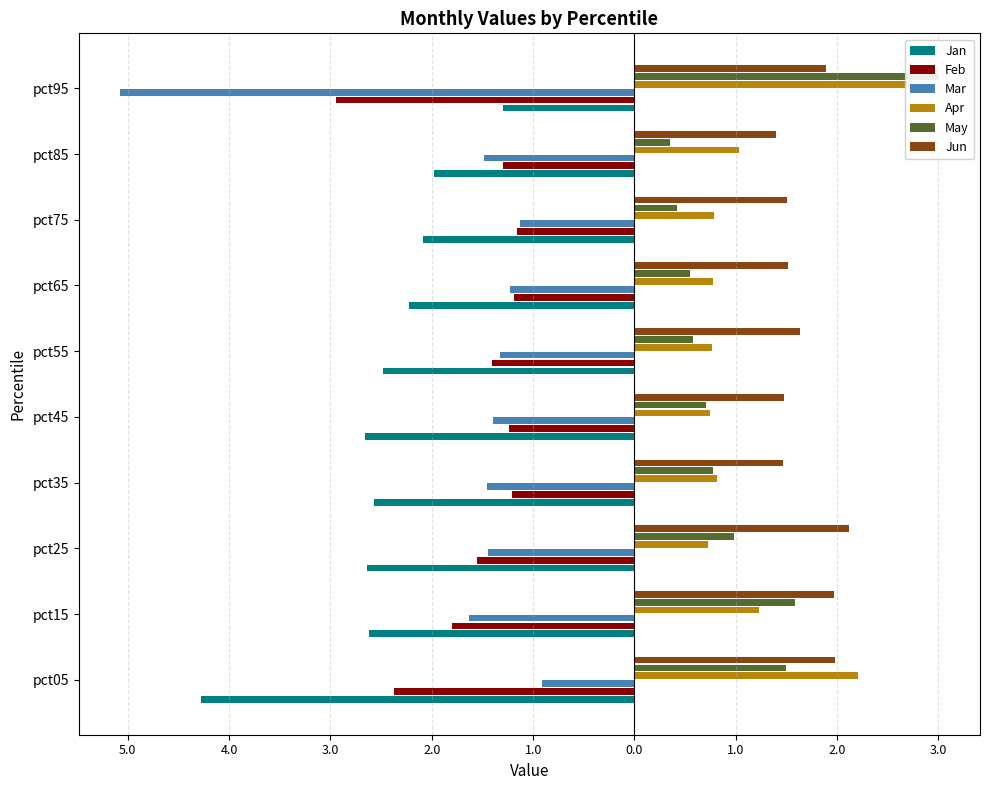

List the series in order of their peak value, highest first.

May, Apr, Jun, Mar, Feb, Jan